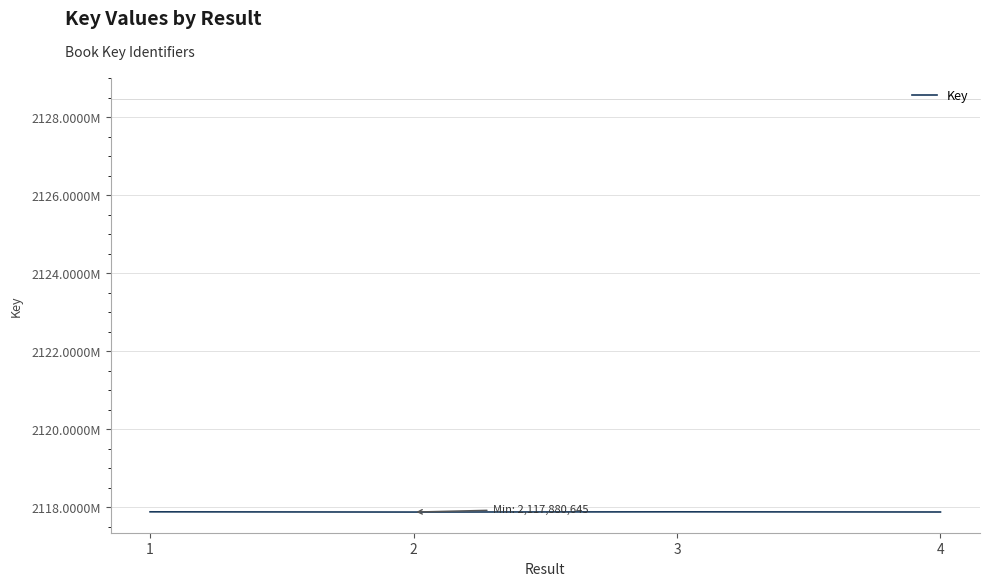

What is the change in value from 2 to 3?

+5747